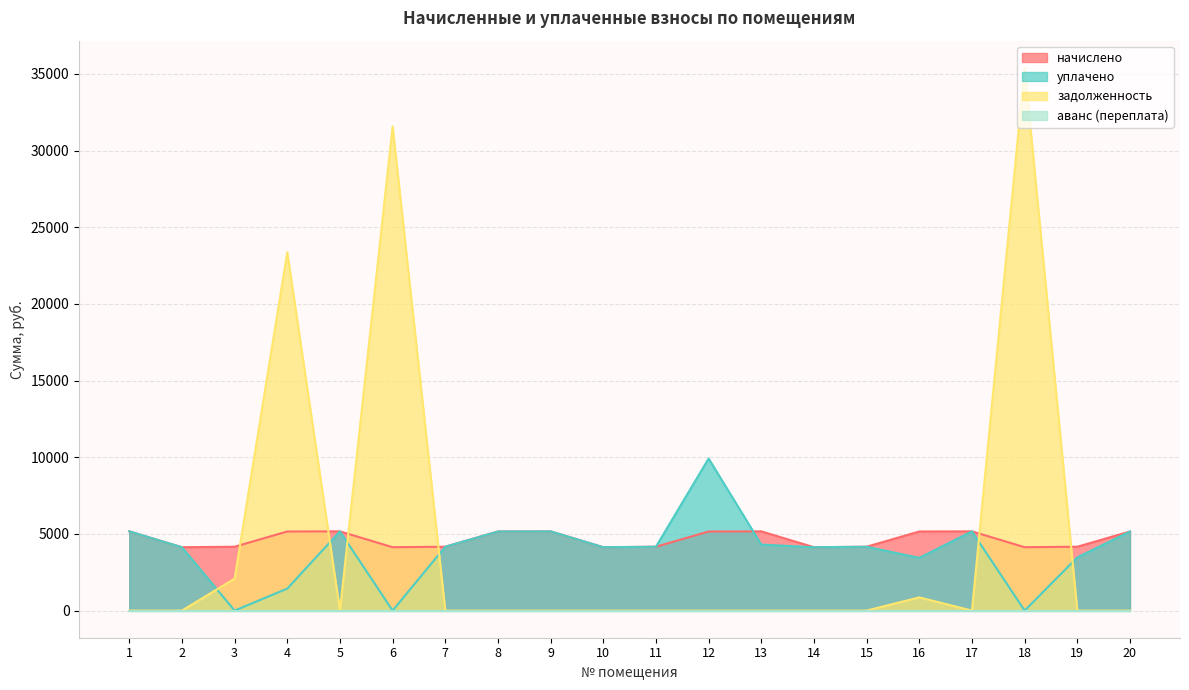

Does the chart have visible grid lines?

Yes